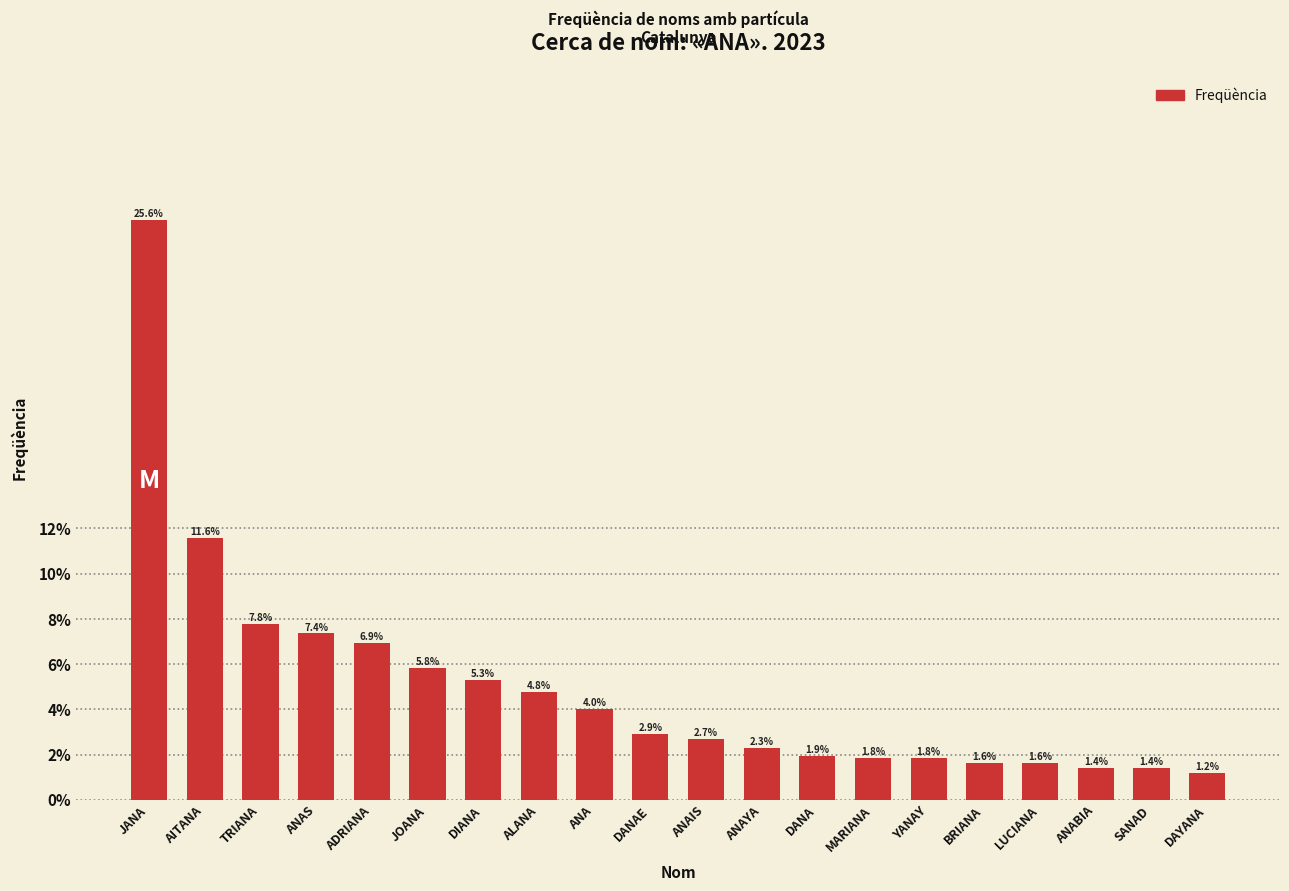

Reading right to left, transcribe all the data shown in this chart.

1.2	1.4	1.4	1.6	1.6	1.8	1.8	1.9	2.3	2.7	2.9	4.0	4.8	5.3	5.8	6.9	7.4	7.8	11.6	25.6